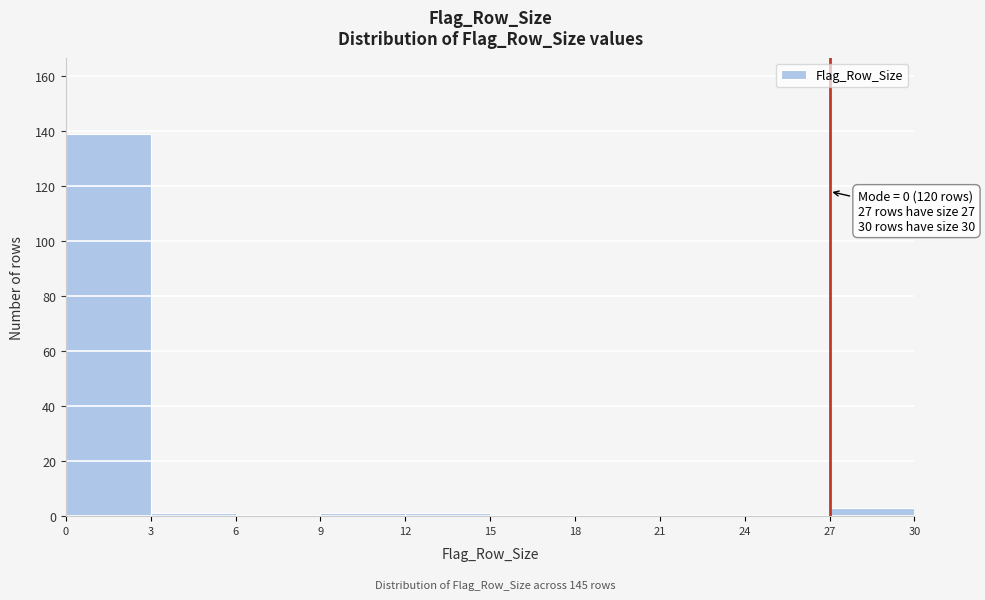

Which range on the x-axis has the tallest bar?

0 to 3